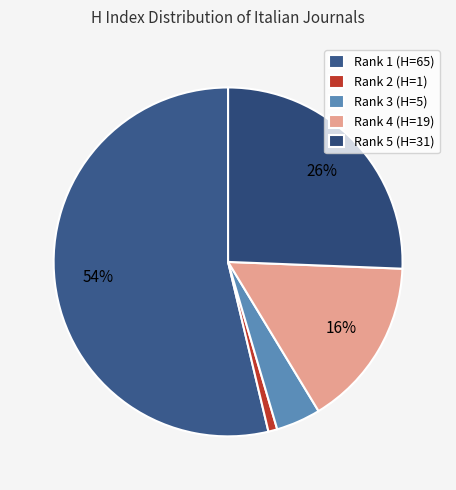

Which slice is the smallest?

Rank 2 (H=1)